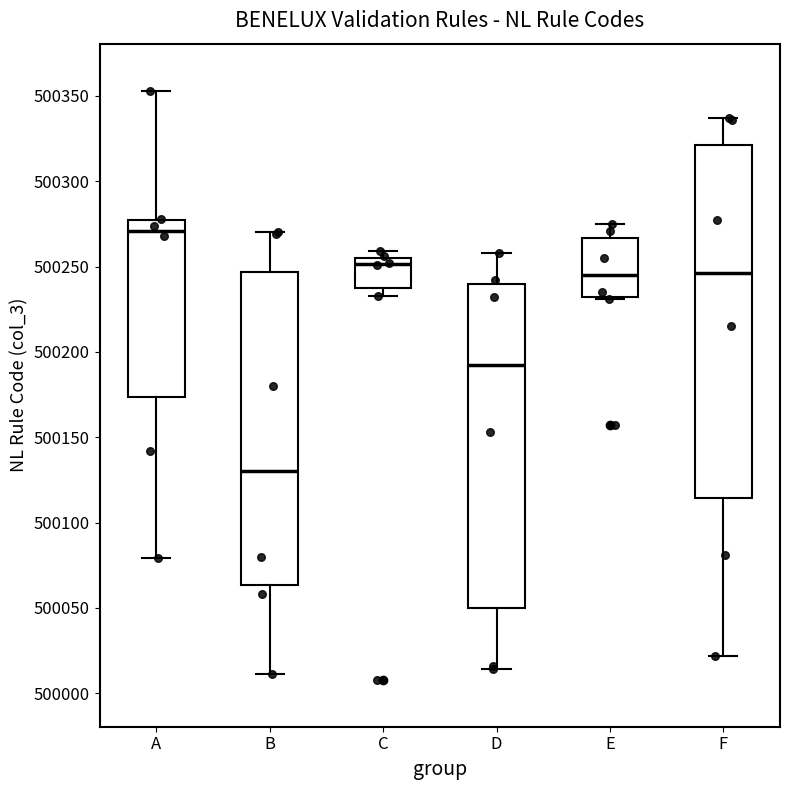

Reading left to right, read every box against the y-axis: the position of its median line, the range the box covers, and the ends of its whiskers. The values are not printed on the chart, so give them approximately, as read against the axis.

A: median 500270, box 500175 to 500275, whiskers 500080 to 500355
B: median 500130, box 500065 to 500245, whiskers 500010 to 500270
C: median 500250, box 500240 to 500255, whiskers 500235 to 500260
D: median 500195, box 500050 to 500240, whiskers 500015 to 500260
E: median 500245, box 500230 to 500265, whiskers 500230 to 500275
F: median 500245, box 500115 to 500320, whiskers 500020 to 500335